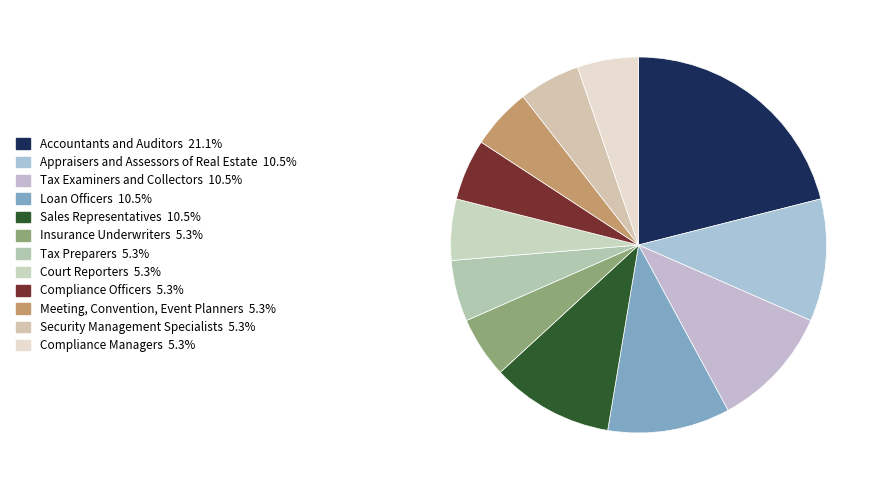

How many slices are in this pie chart?

12